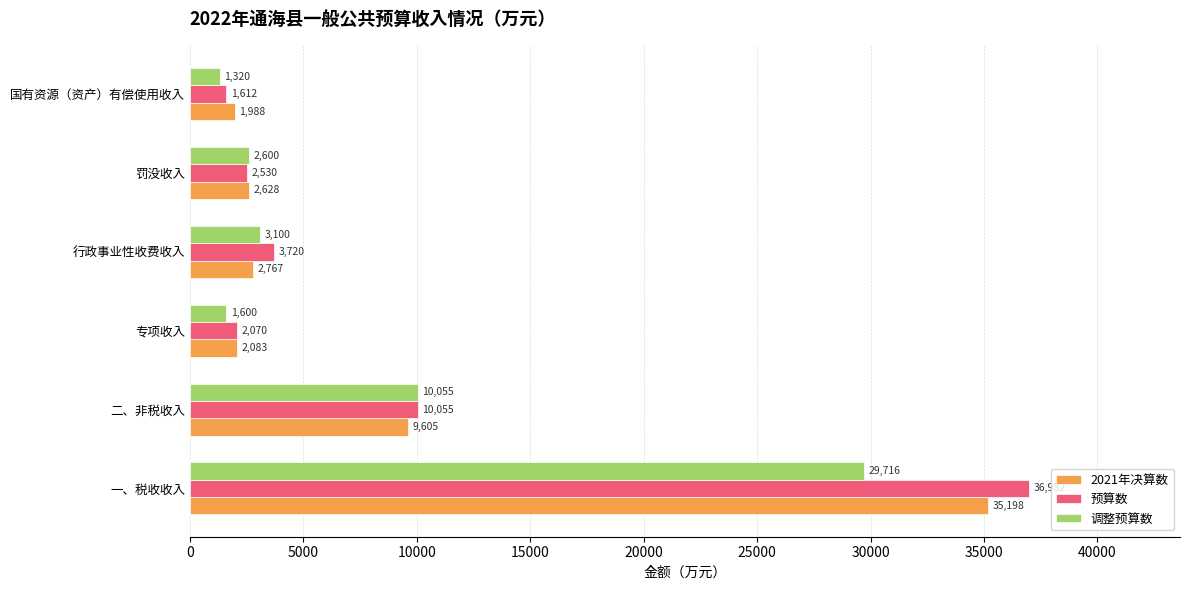

What is the sum of all 调整预算数 values?

48391